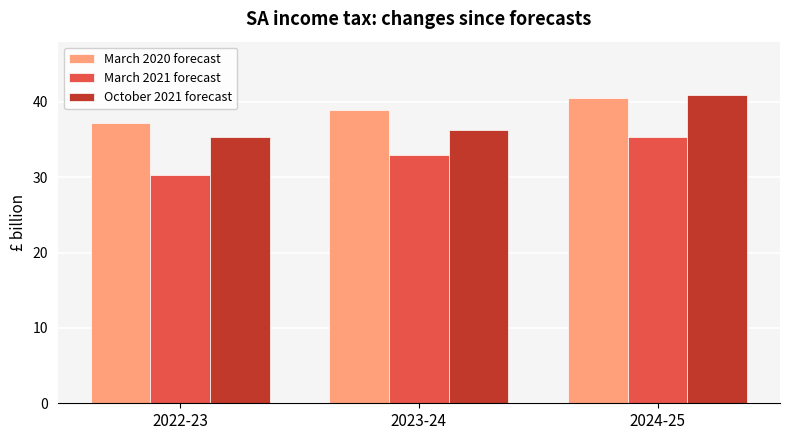

What is the greatest value displayed?

40.9